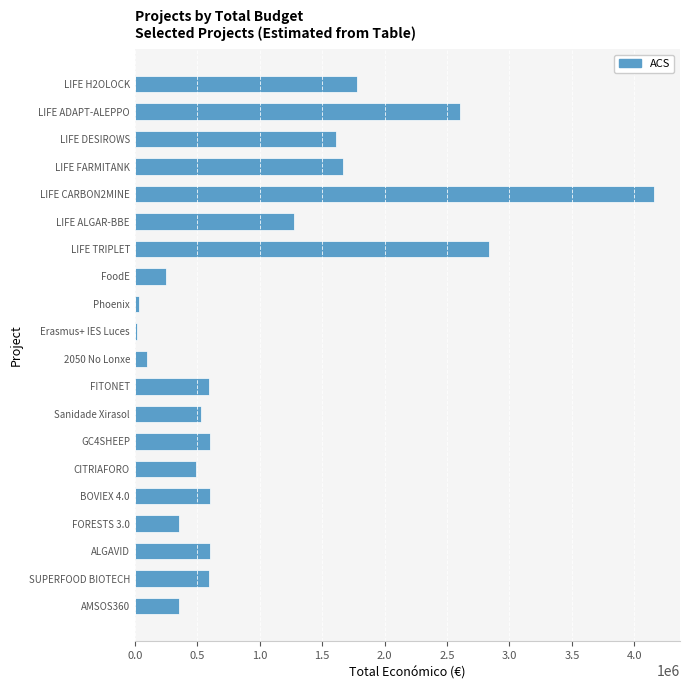

How many bars are there in total?

20